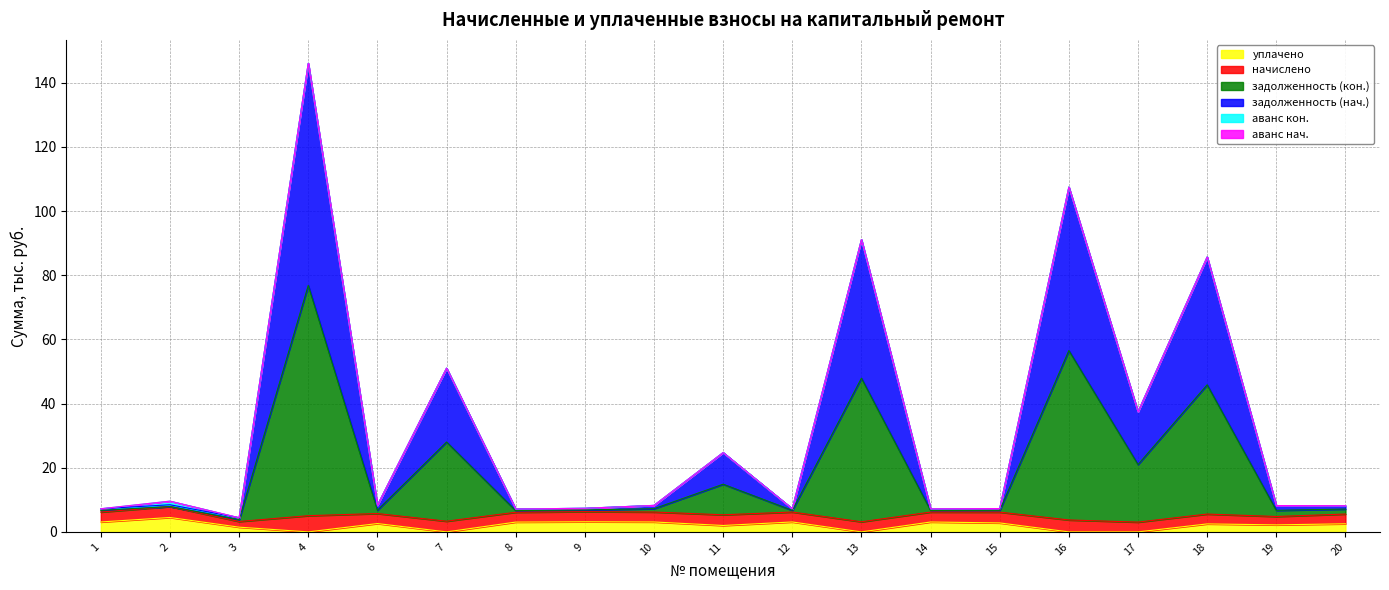

Which category has the highest value in the задолженность (нач.) series?

4